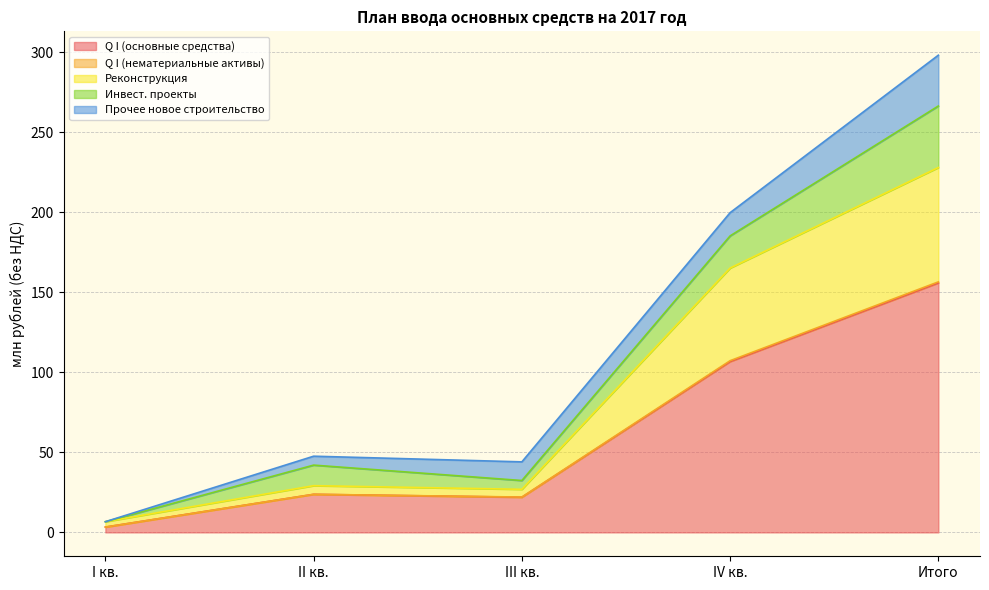

What is the sum of all Q I (основные средства) values?

311.8